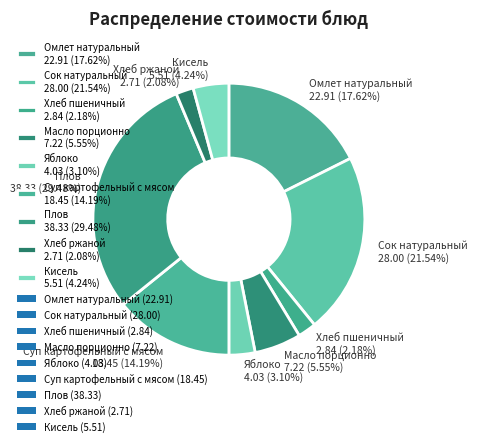

Combined, what portion of the pie is Суп картофельный с мясом and Плов?

43.7%